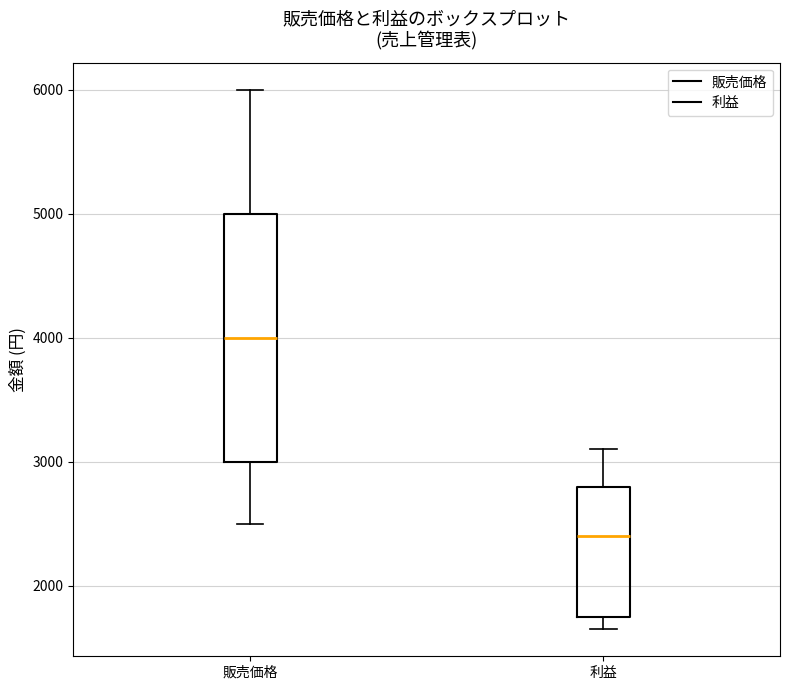

Where is the upper edge of the box for 利益 on the y-axis? The values are not printed on the chart, so give them approximately, as read against the axis.

2800